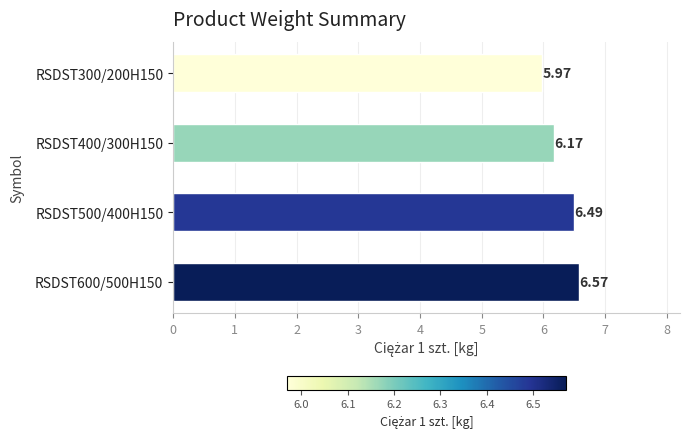

Rank the categories by value from highest to lowest.

RSDST600/500H150, RSDST500/400H150, RSDST400/300H150, RSDST300/200H150